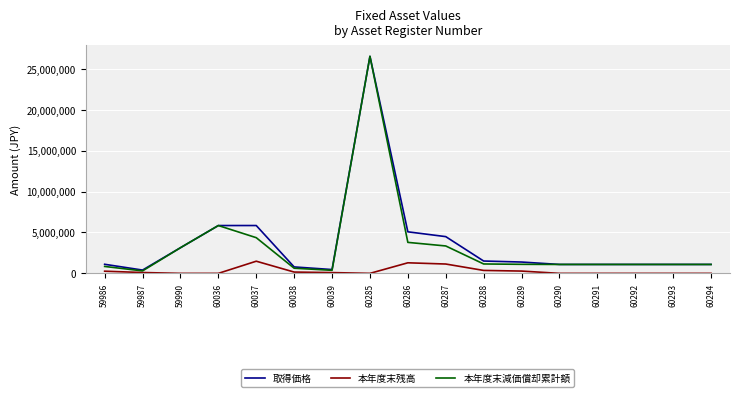

Is the value of 本年度末減価償却累計額 at 60286 greater than the value of 取得価格 at 60292?

Yes